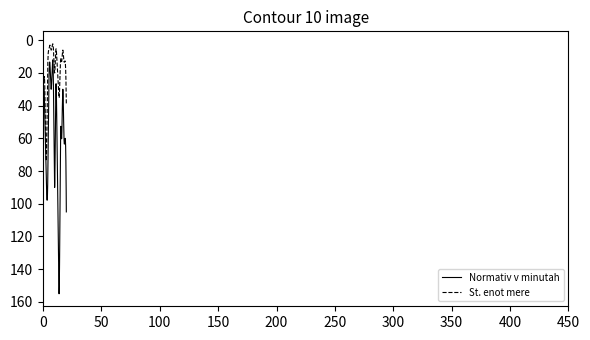

In St. enot mere, how many points are higher than both neighbors (excluding endpoints)?

6